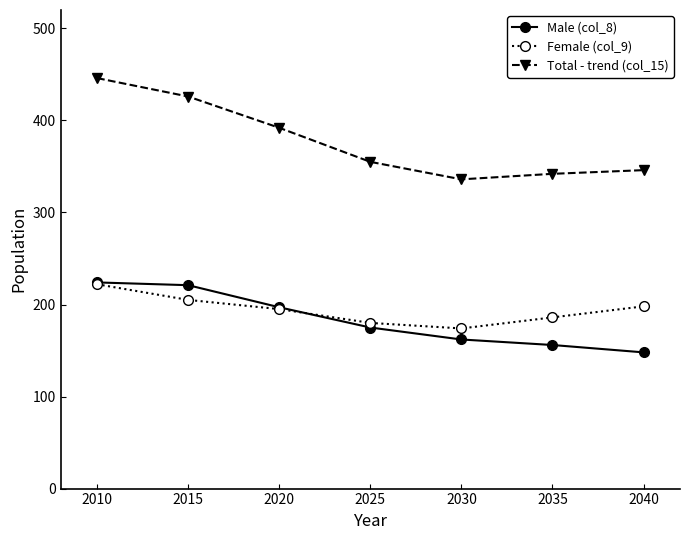

In Female (col_9), how many points are lower than both neighbors (excluding endpoints)?

1